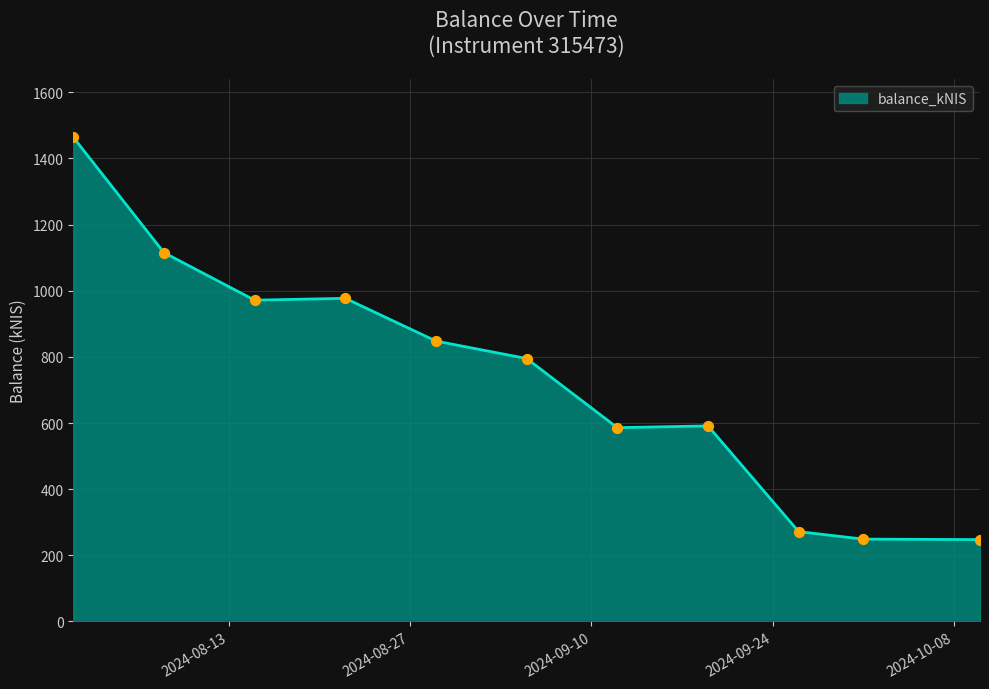

What is the maximum value shown in the chart?

1463.9